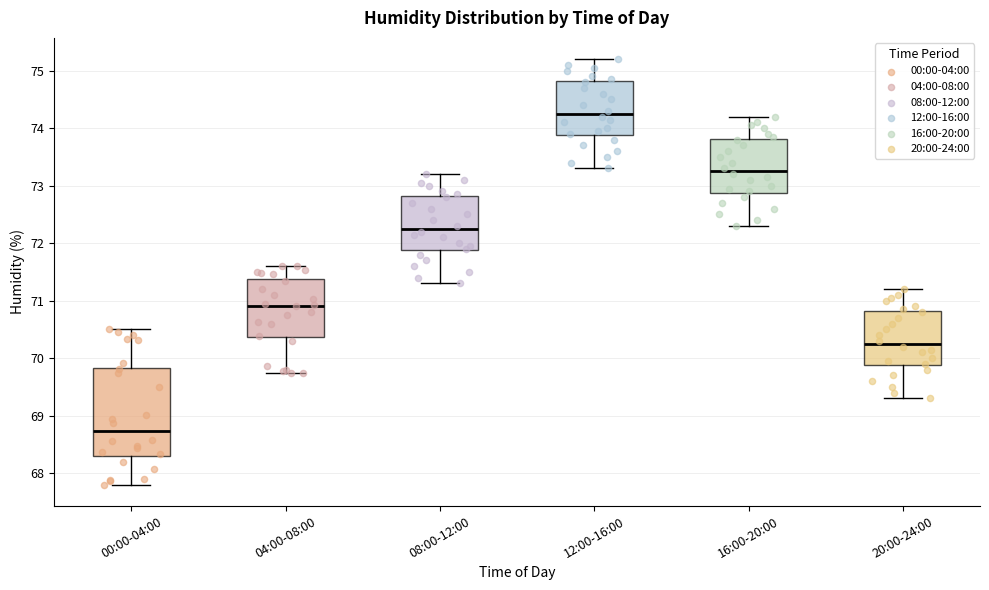

Which box's median line is the lowest?

00:00-04:00